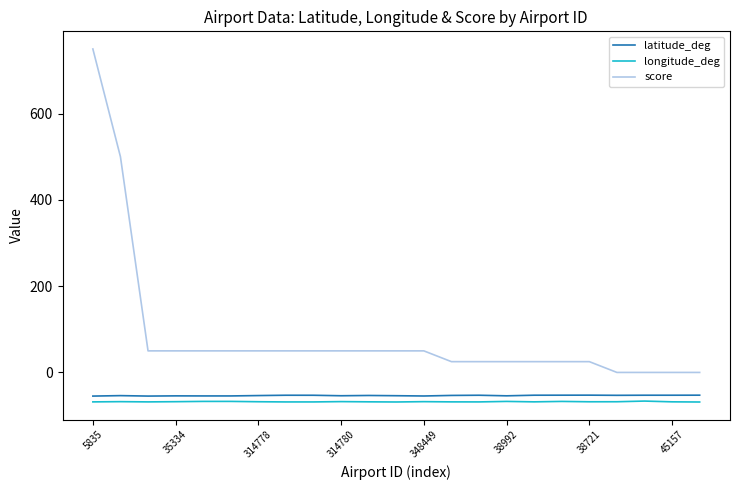

What is the smallest value displayed?

-68.6